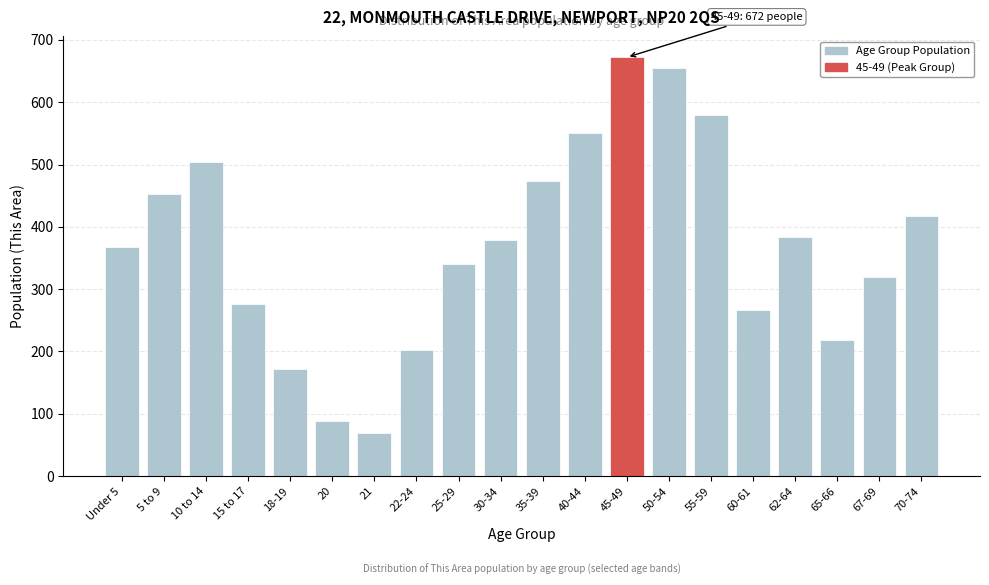

Reading right to left, extract all data points from this chart.

417	320	218	383	267	579	655	672	551	474	379	340	203	70	89	172	276	504	452	368